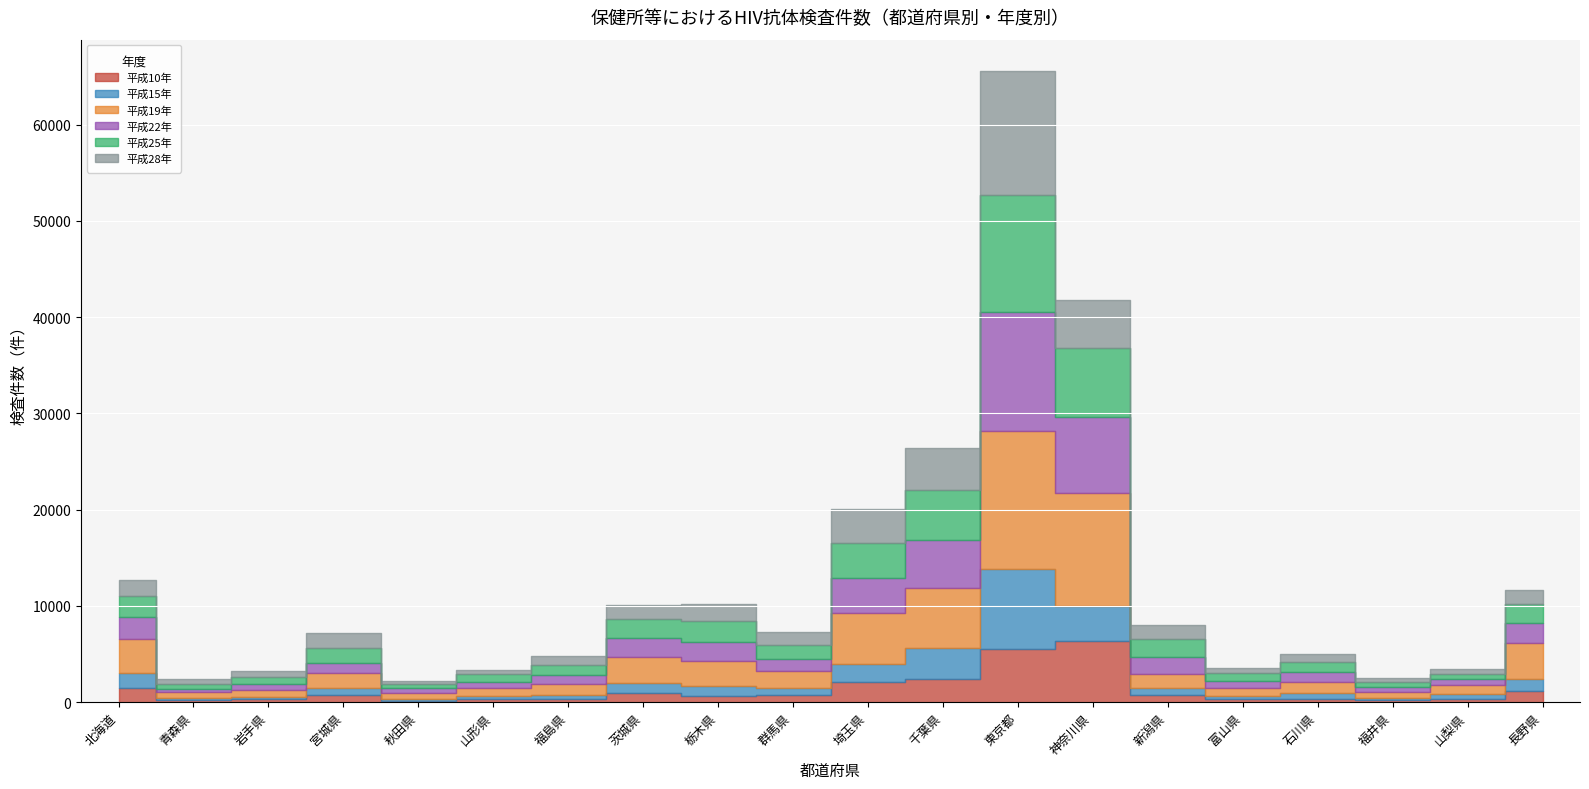

Which series has the largest range (max minus min)?

平成19年